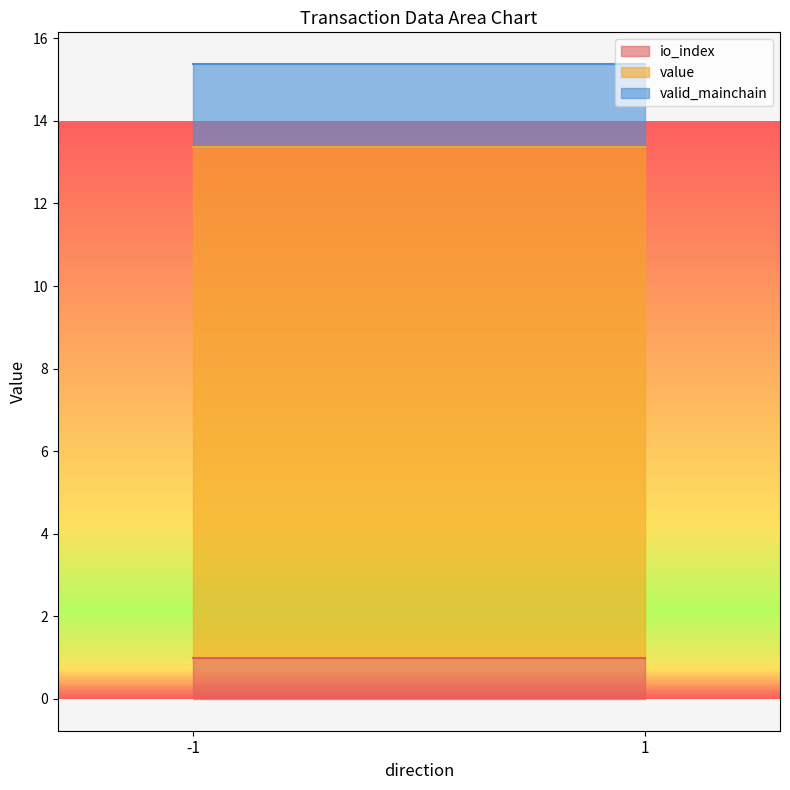

Between -1 and 1, which is larger?

-1